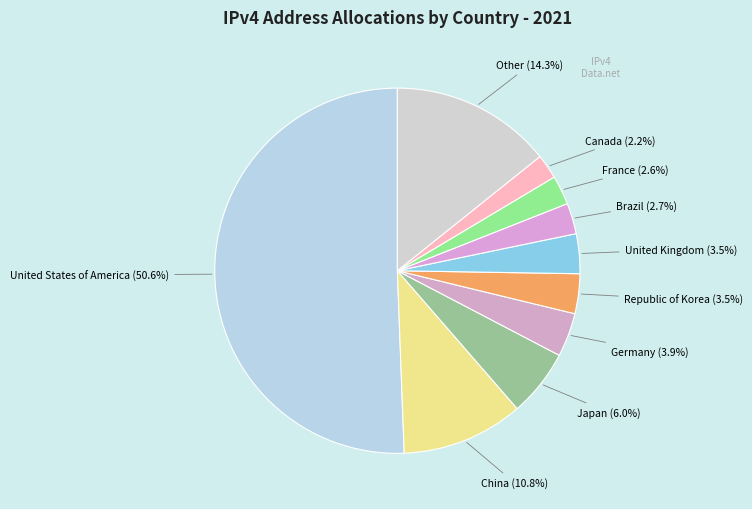

What is the majority slice?

United States of America